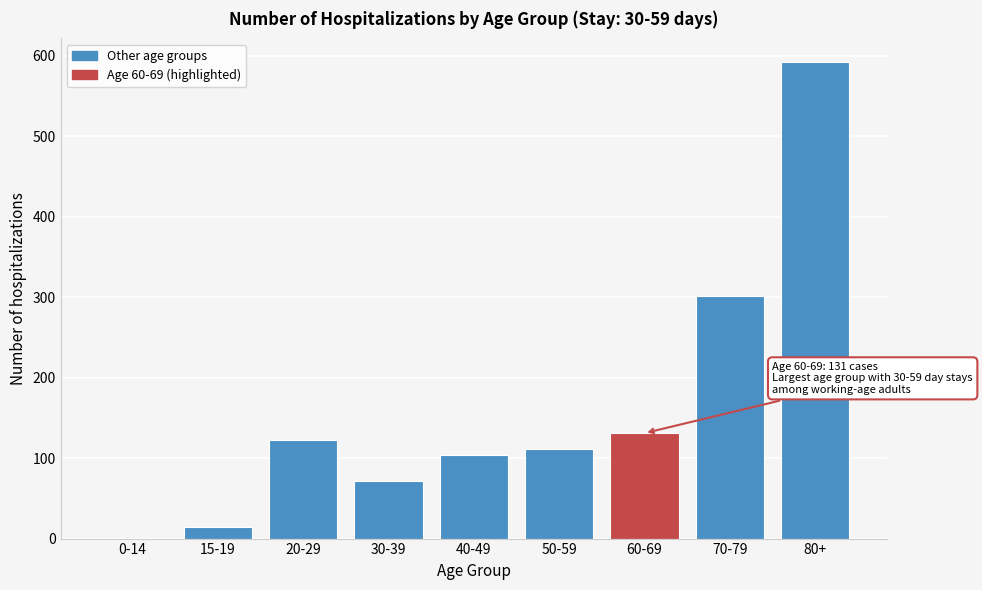

Reading right to left, list all the values displayed in this chart.

80+=592	70-79=301	60-69=131	50-59=111	40-49=104	30-39=72	20-29=123	15-19=15	0-14=1